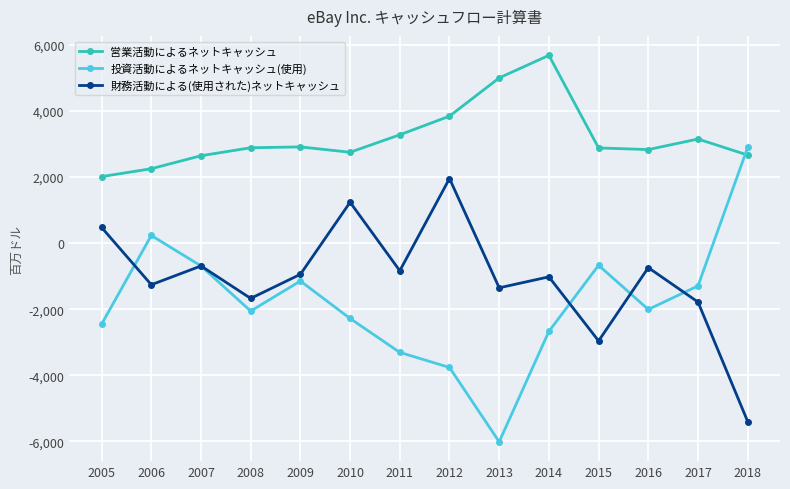

Which series ends up on top after the final intersection of 財務活動による(使用された)ネットキャッシュ and 投資活動によるネットキャッシュ(使用)?

投資活動によるネットキャッシュ(使用)